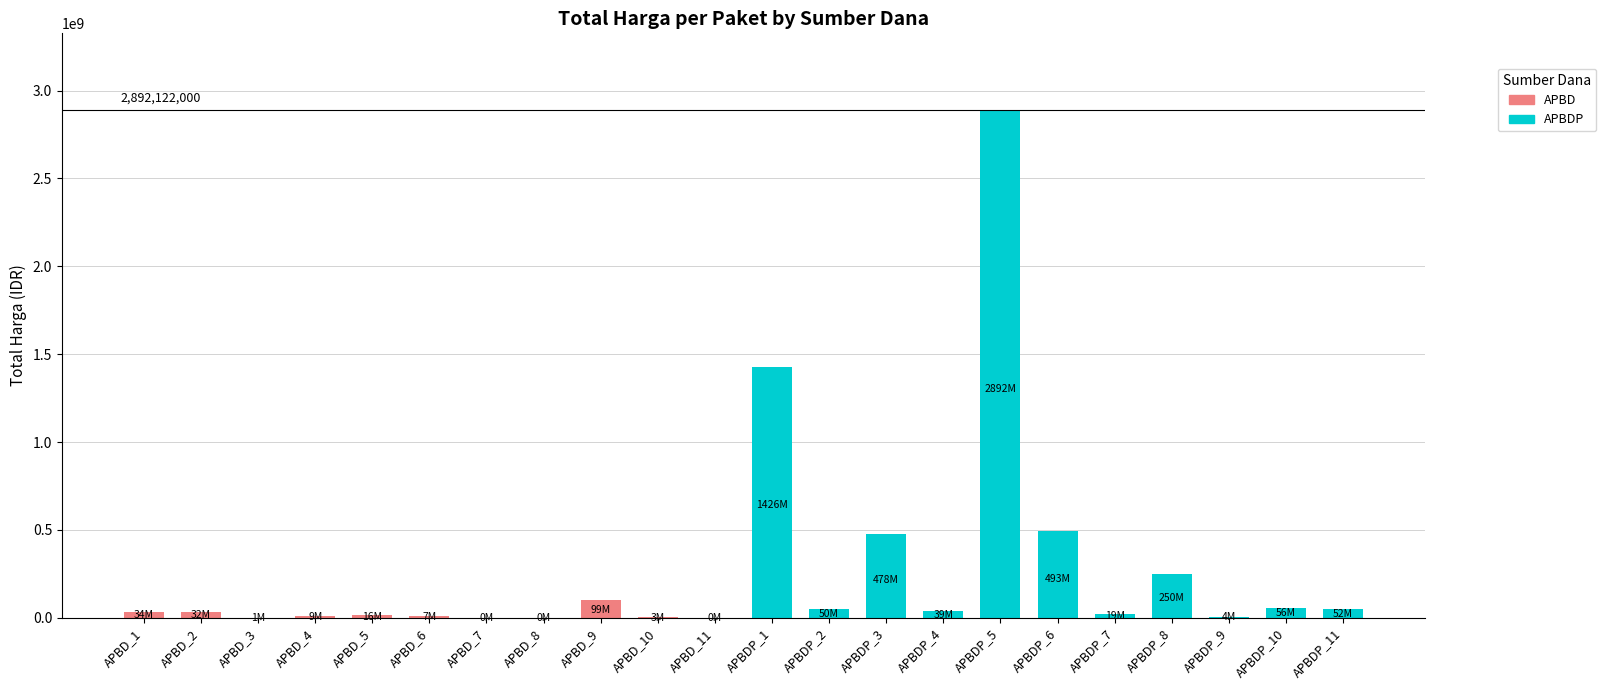

What is the smallest value displayed?

78000